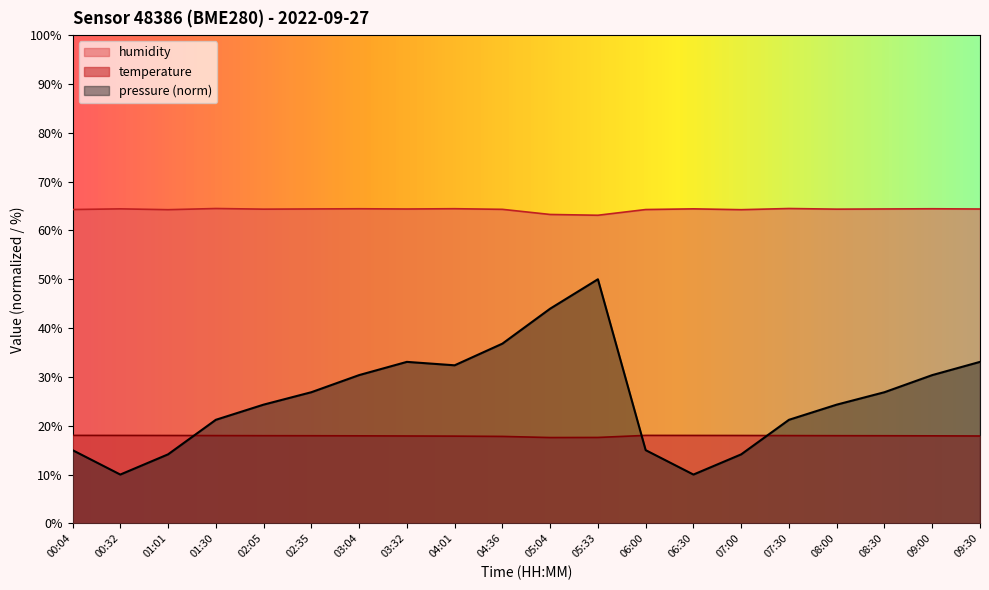

How many data points in humidity are above 64?

18